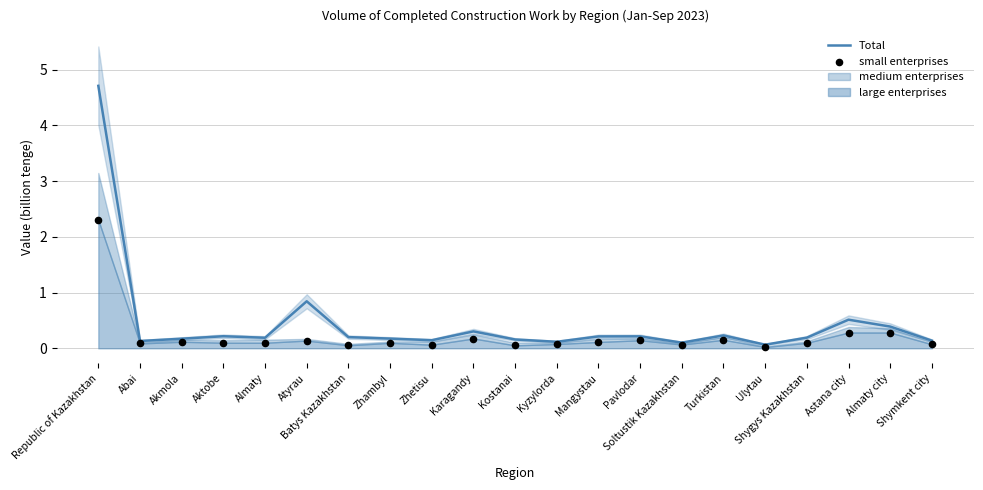

Which series reaches the minimum Y coordinate?

small enterprises